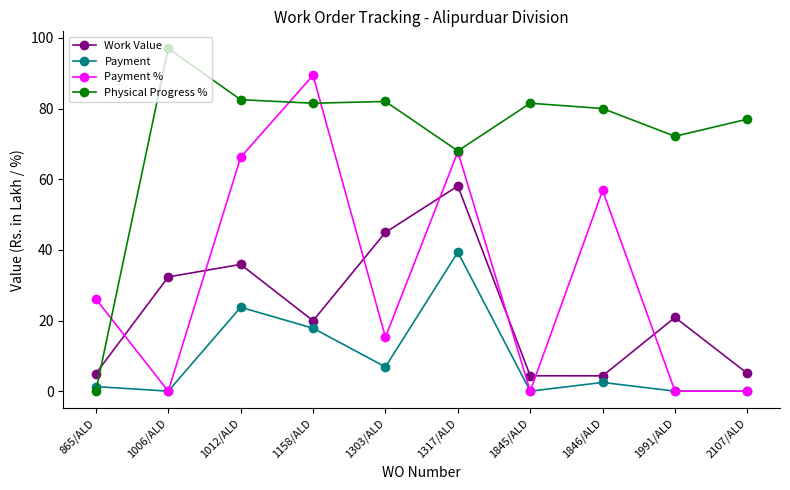

Rank the series by their maximum value, from lowest to highest.

Payment, Work Value, Payment %, Physical Progress %